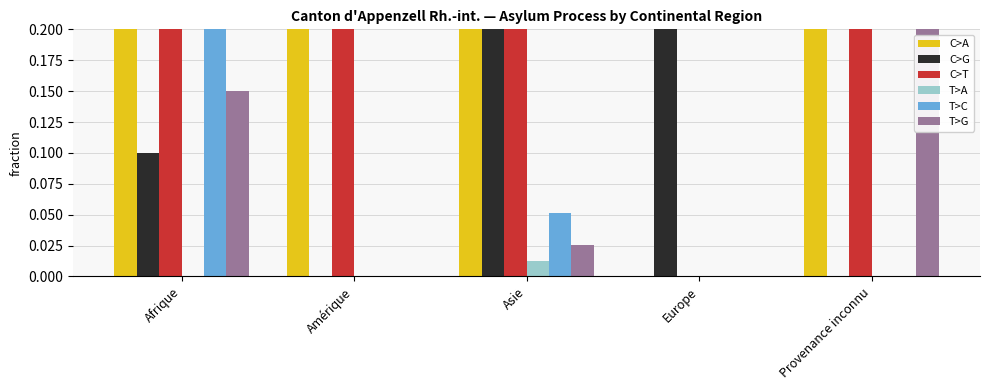

Rank the categories by C>G value from lowest to highest.

Amérique, Provenance inconnu, Afrique, Asie, Europe